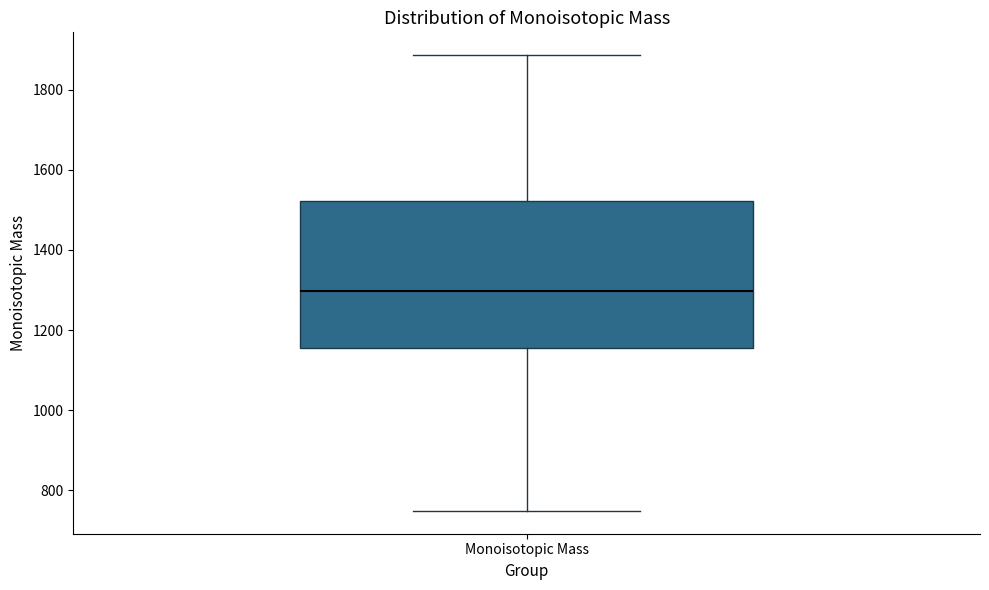

Where does the lower whisker of the box for Monoisotopic Mass end on the y-axis? The values are not printed on the chart, so give them approximately, as read against the axis.

740